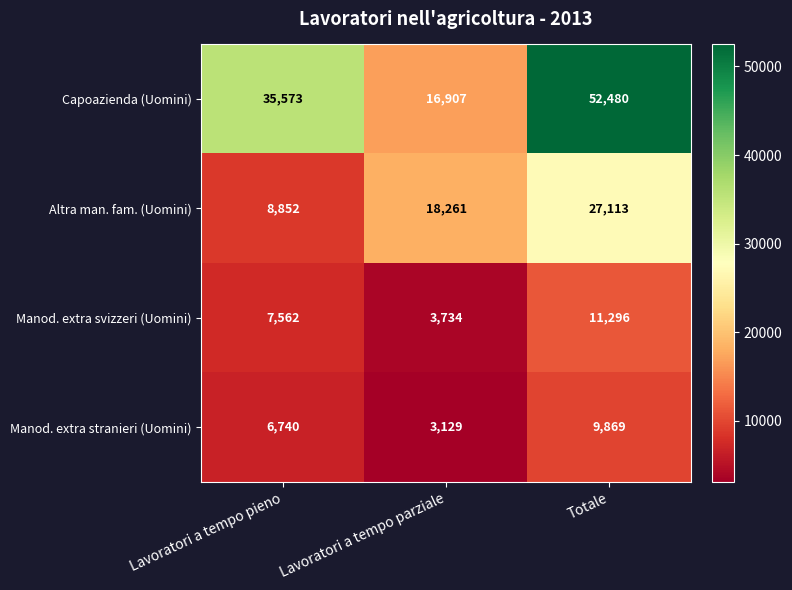

At how many categories does at least one series exceed 26330?

2